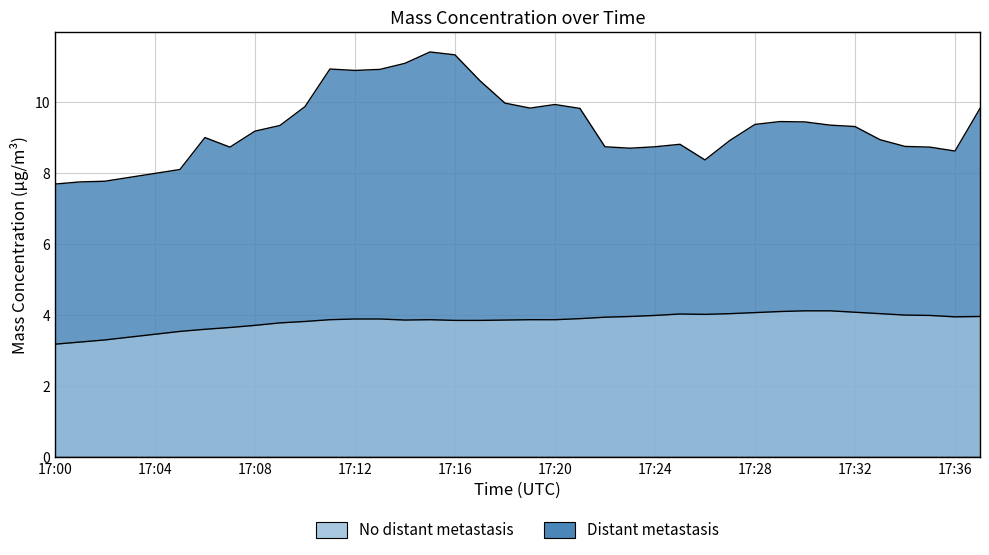

Between 17:13 and 17:35, which series saw the biggest shift?

X0_M11